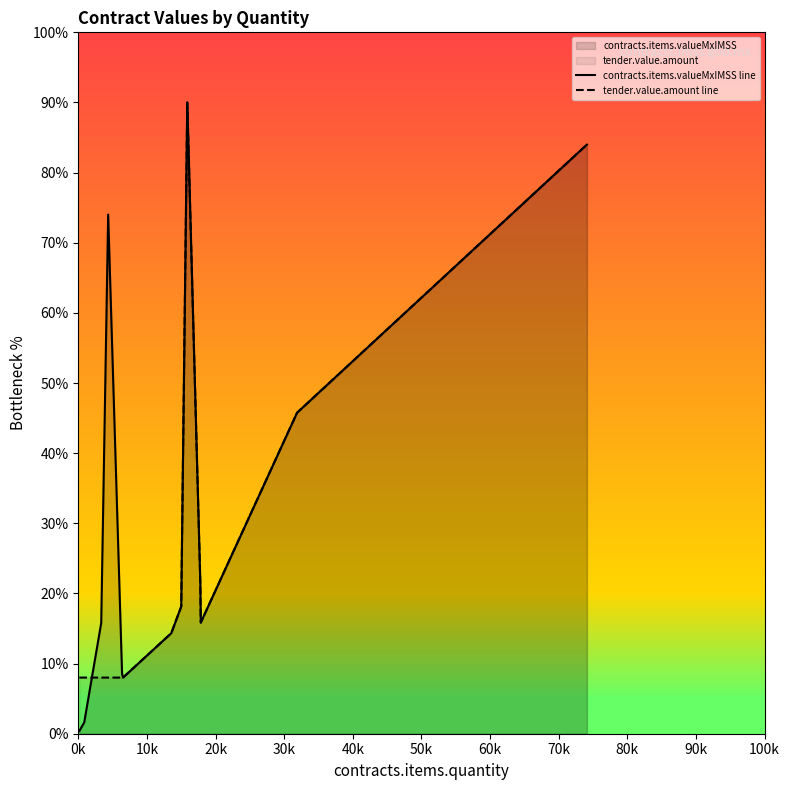

Reading left to right, extract all data points from this chart.

contracts.items.valueMxIMSS line: 0.4	1.6	15.8	74.0	8.6	8.0	14.3	18.1	90.0	21.5	15.8	45.8	84.0
tender.value.amount line: 8.0	8.0	8.0	8.0	8.0	8.0	14.3	18.1	90.0	21.5	15.8	45.8	84.0